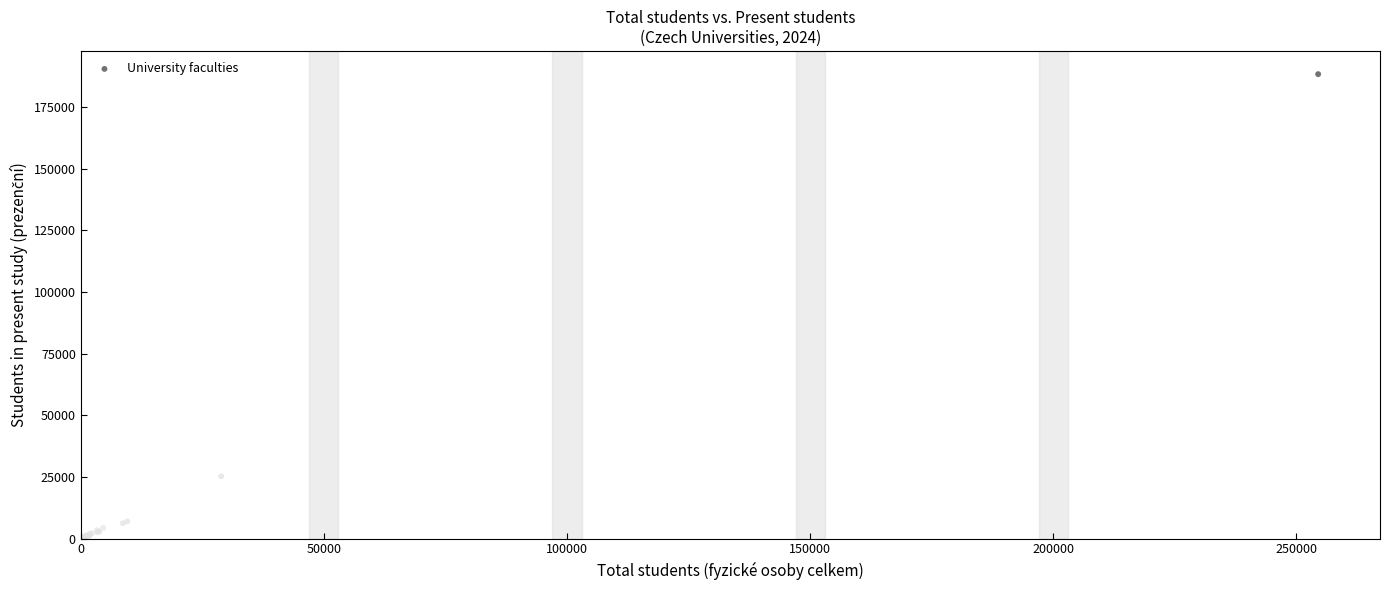

What Y value in the scatter plot is closest to 94179?

25229